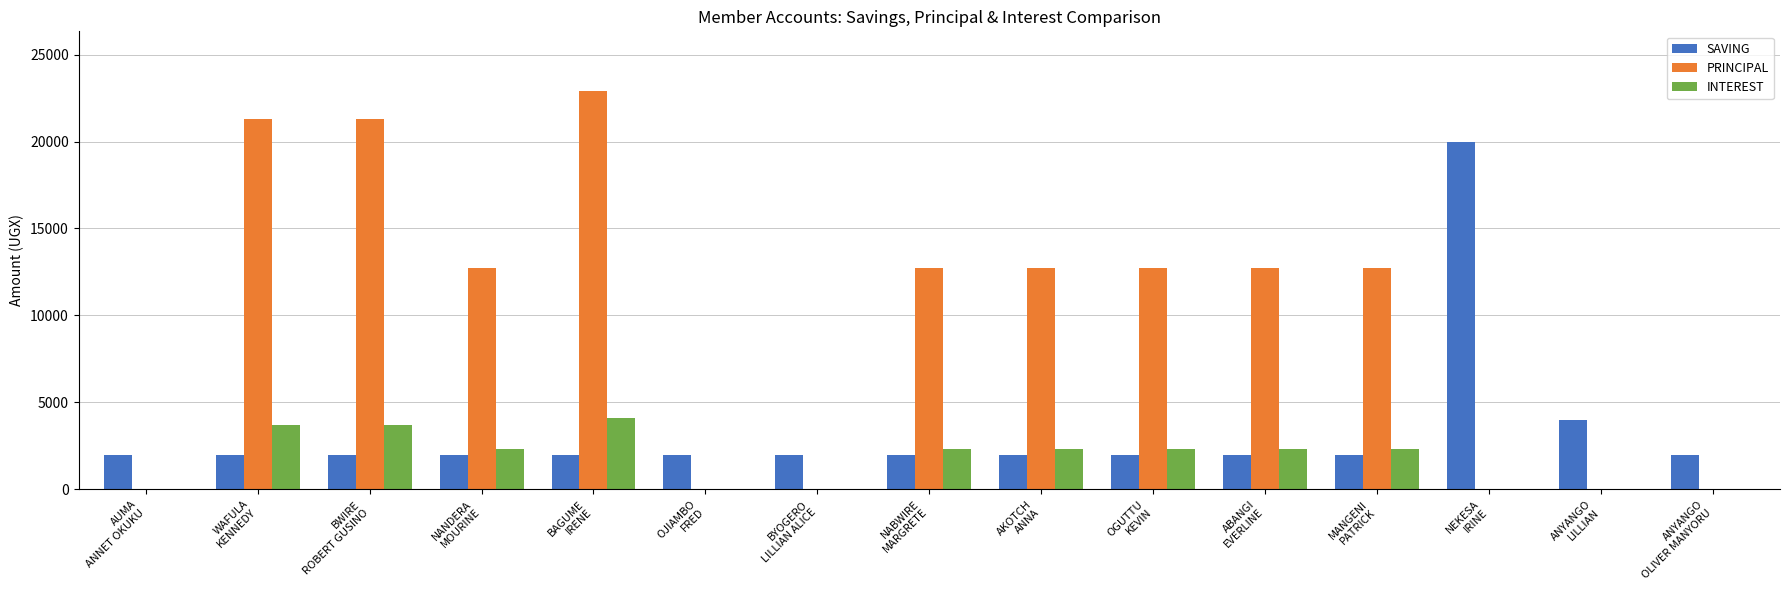

How many data points does each series have?

15